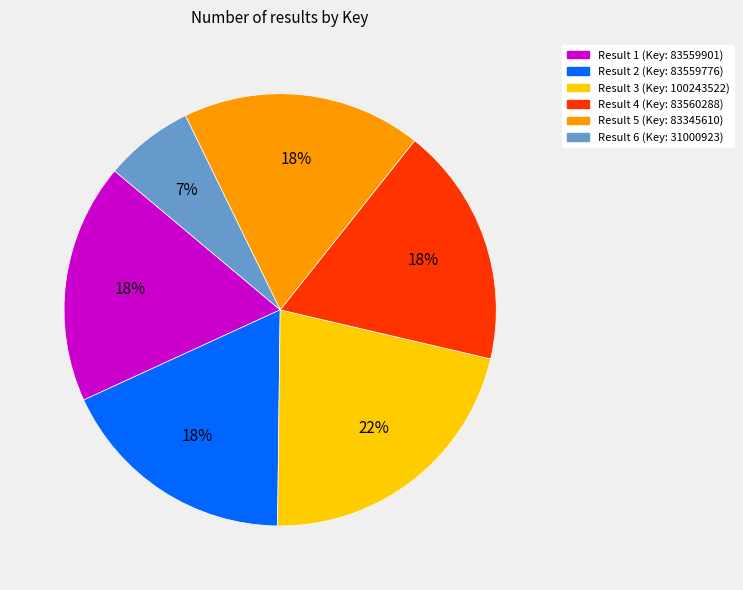

Is Result 5 the majority of the pie?

No